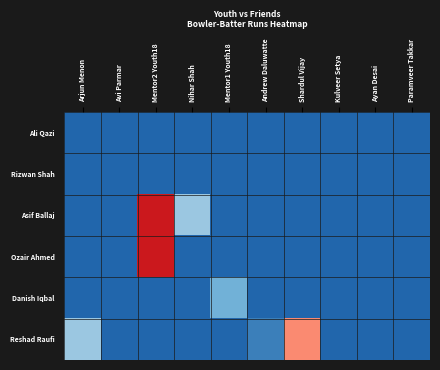

Reading right to left, list all the values displayed in this chart.

Ali Qazi: Paramveer Takkar=0	Ayan Desai=0	Kulveer Setya=0	Shardul Vijay=0	Andrew Daluwatte=0	Mentor1 Youth18=0	Nihar Shah=0	Mentor2 Youth18=0	Avi Parmar=0	Arjun Menon=0
Rizwan Shah: Paramveer Takkar=0	Ayan Desai=0	Kulveer Setya=0	Shardul Vijay=0	Andrew Daluwatte=0	Mentor1 Youth18=0	Nihar Shah=0	Mentor2 Youth18=0	Avi Parmar=0	Arjun Menon=0
Asif Ballaj: Paramveer Takkar=0	Ayan Desai=0	Kulveer Setya=0	Shardul Vijay=0	Andrew Daluwatte=0	Mentor1 Youth18=0	Nihar Shah=8	Mentor2 Youth18=28	Avi Parmar=0	Arjun Menon=0
Ozair Ahmed: Paramveer Takkar=0	Ayan Desai=0	Kulveer Setya=0	Shardul Vijay=0	Andrew Daluwatte=0	Mentor1 Youth18=0	Nihar Shah=0	Mentor2 Youth18=28	Avi Parmar=0	Arjun Menon=0
Danish Iqbal: Paramveer Takkar=0	Ayan Desai=0	Kulveer Setya=0	Shardul Vijay=0	Andrew Daluwatte=0	Mentor1 Youth18=6	Nihar Shah=0	Mentor2 Youth18=0	Avi Parmar=0	Arjun Menon=0
Reshad Raufi: Paramveer Takkar=0	Ayan Desai=0	Kulveer Setya=0	Shardul Vijay=18	Andrew Daluwatte=2	Mentor1 Youth18=0	Nihar Shah=0	Mentor2 Youth18=0	Avi Parmar=0	Arjun Menon=8